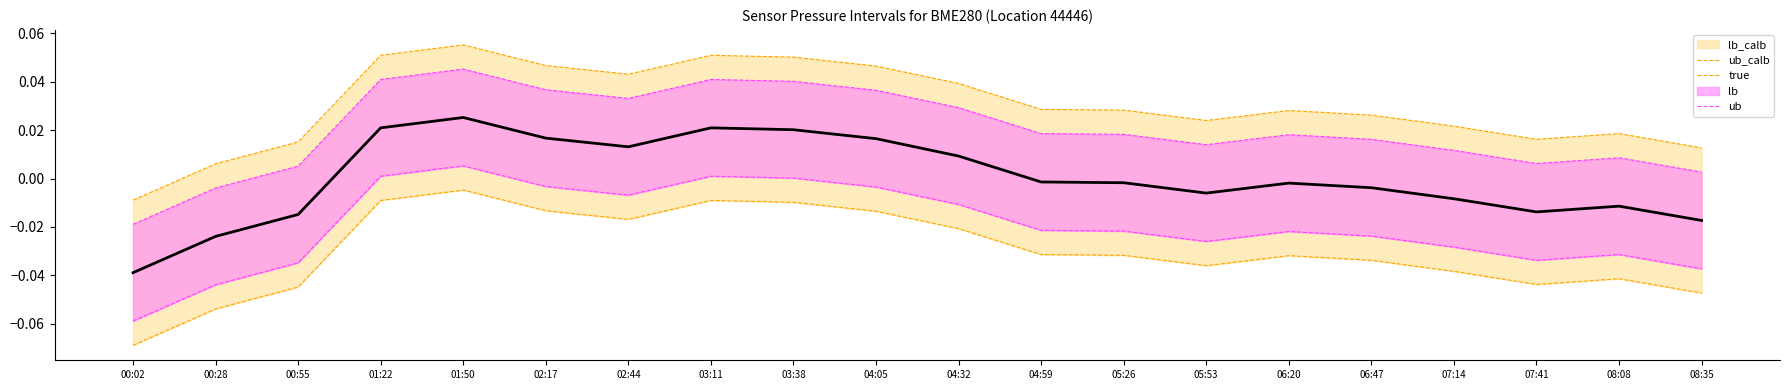

What is the label of the 9th point from the right?

04:59